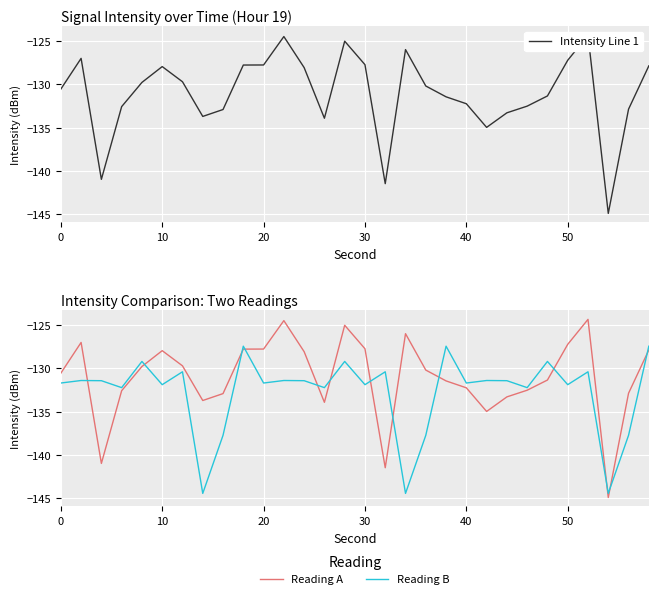

What is the highest value of the Reading A series?

-124.3